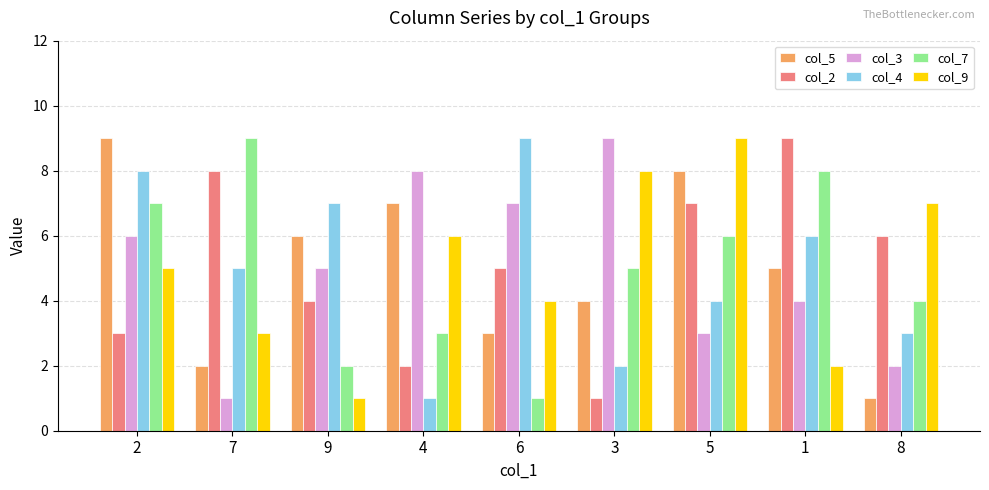

At 4, list the series in order from largest to smallest.

col_3, col_5, col_9, col_7, col_2, col_4